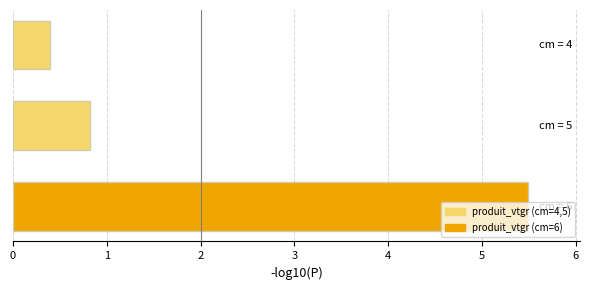

What is the value of the 1st bar from the top?

0.4